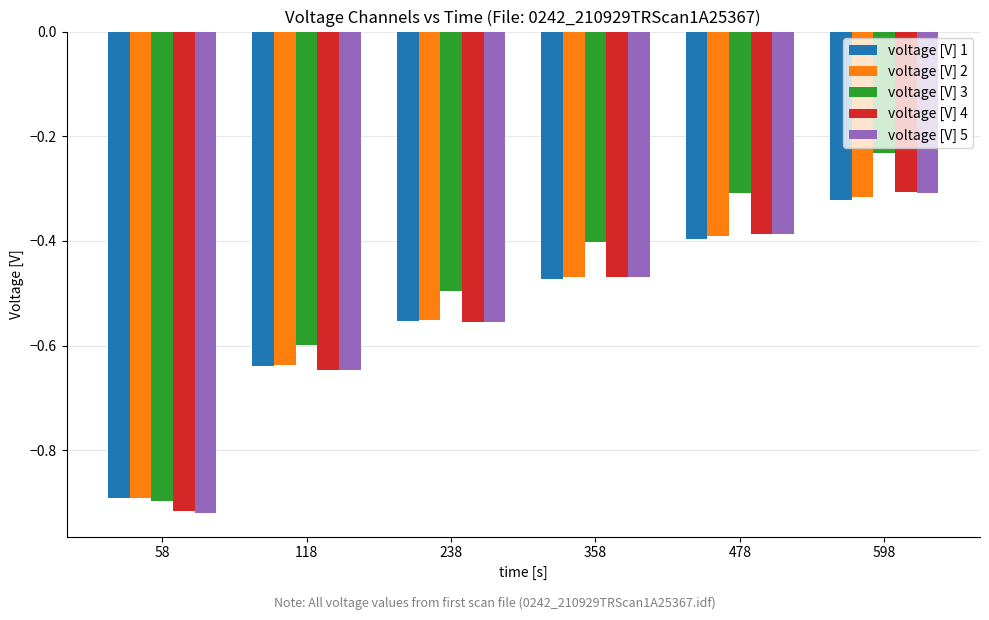

At which category is the sum across all series the highest?

598